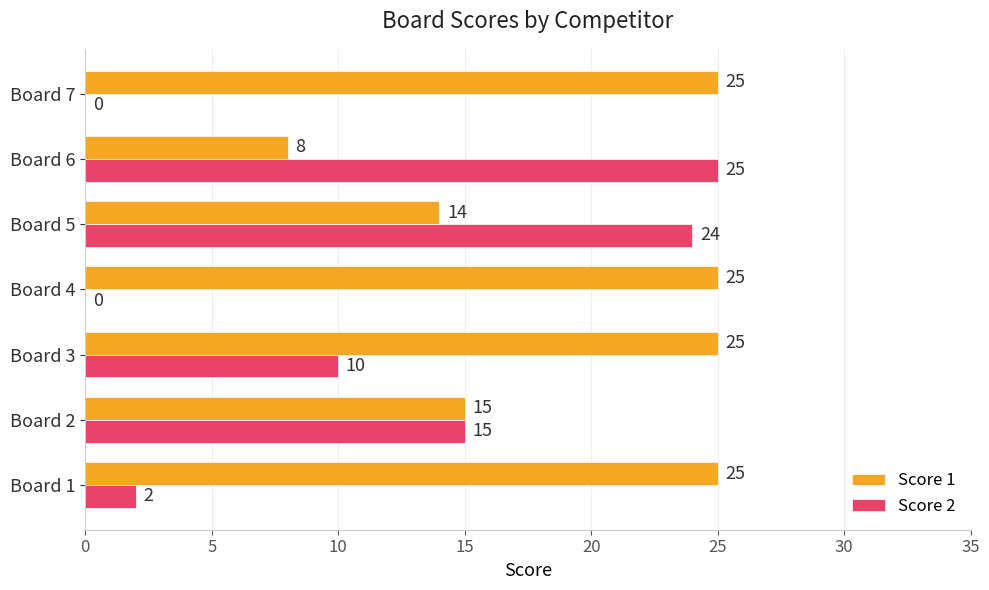

How many values in Score 2 are above zero?

5